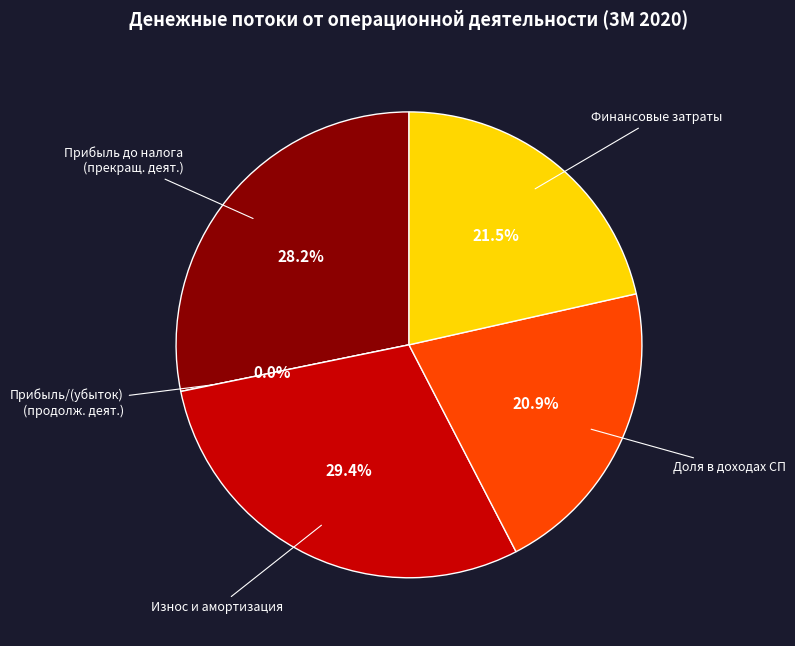

Count the number of slices in the pie.

5